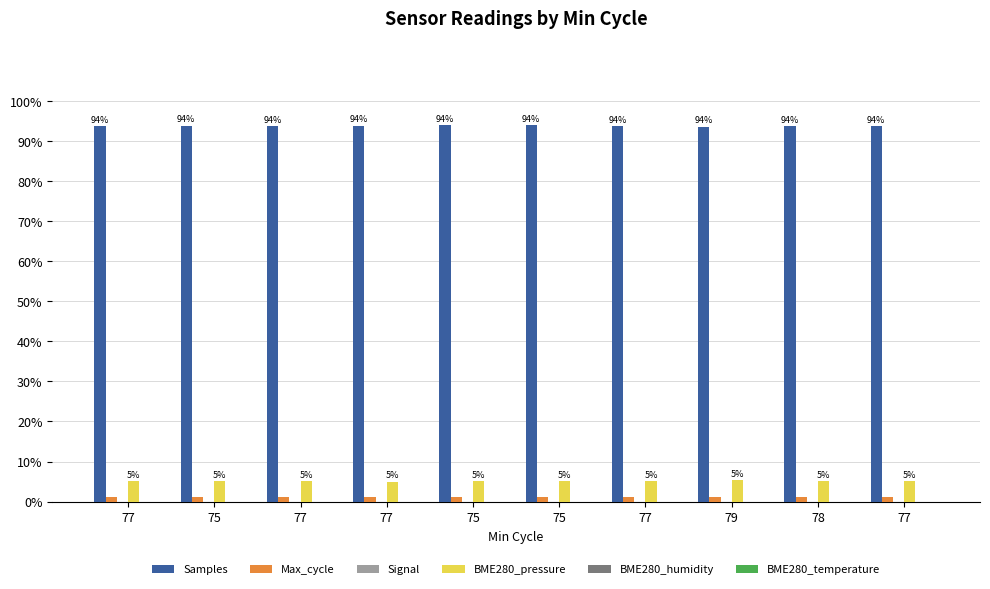

How many categories are shown in the chart?

10